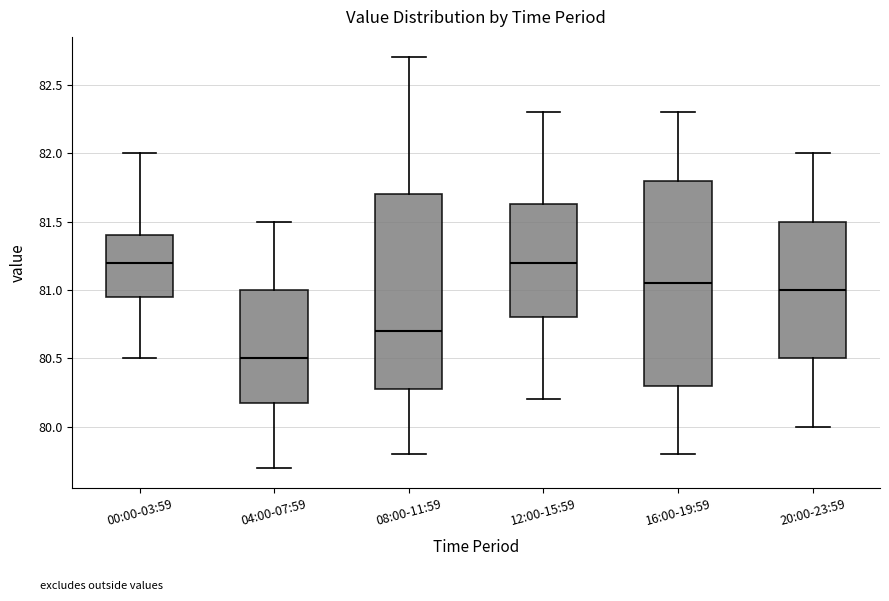

Comparing the boxes themselves (not the whiskers), which one is the tallest?

16:00-19:59